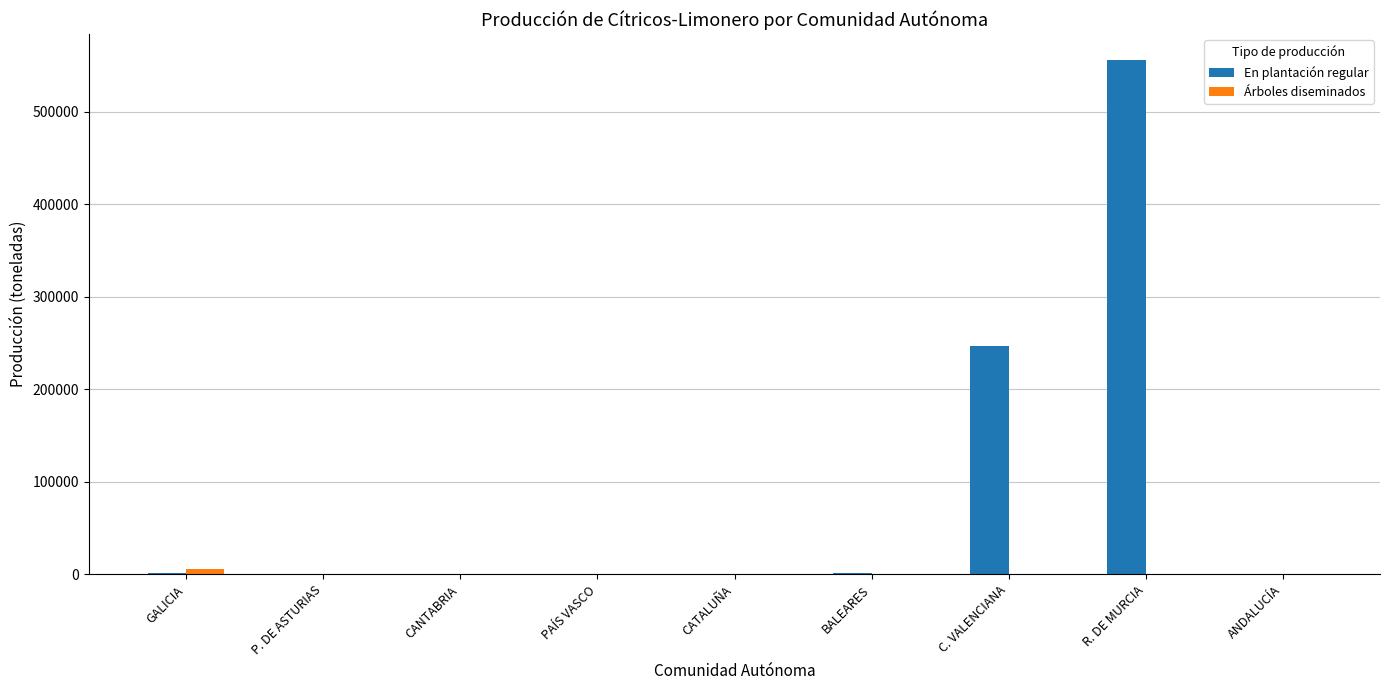

Is it true that En plantación regular equals 1033 at GALICIA?

True